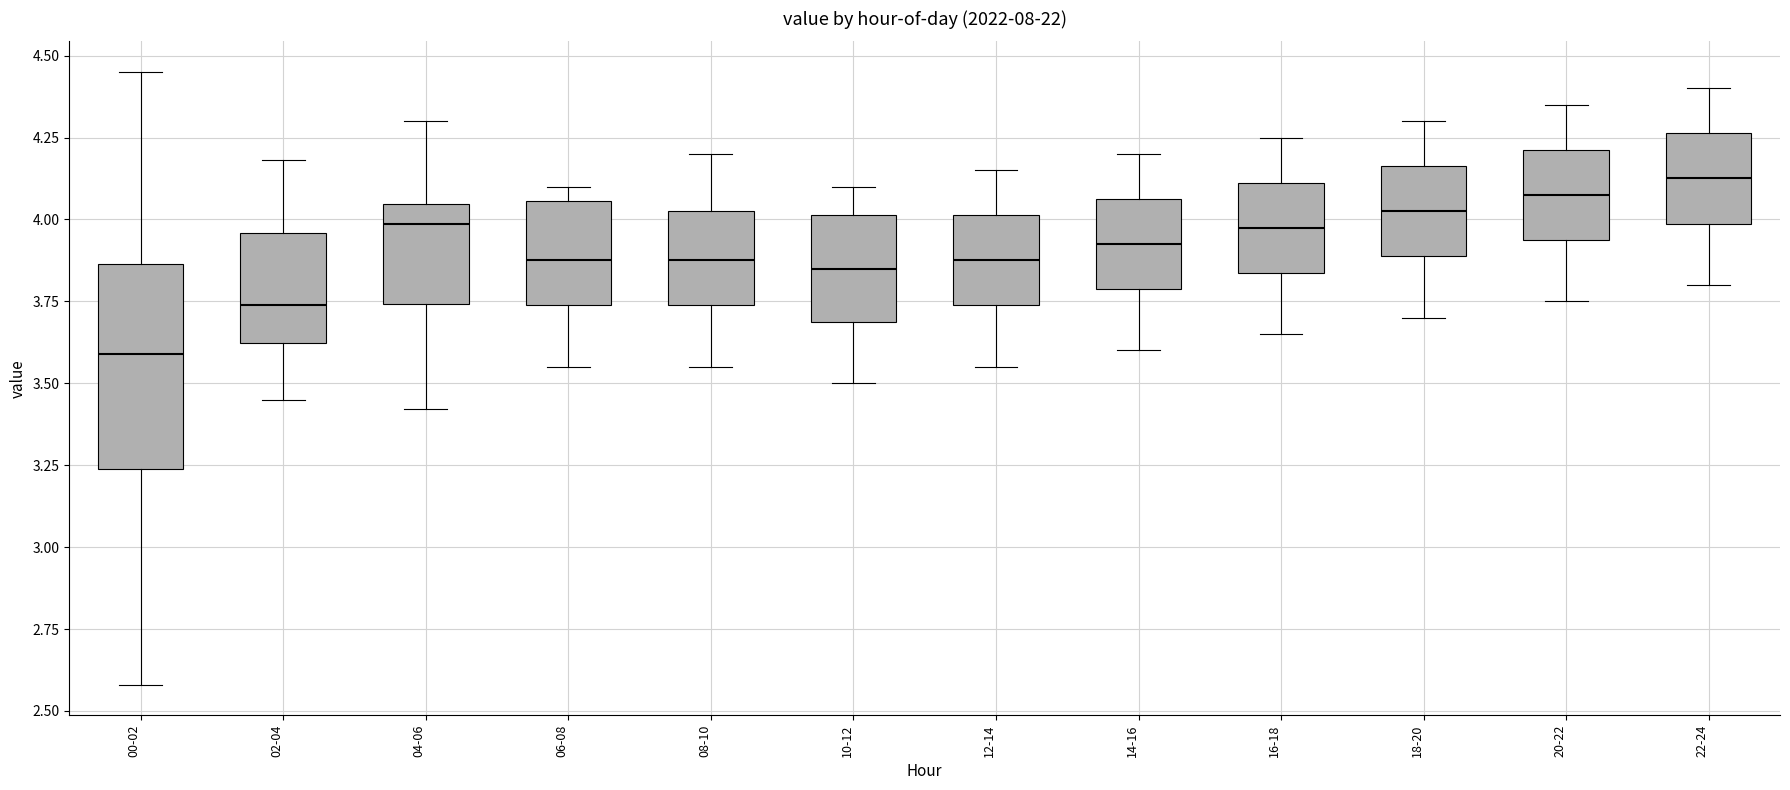

Reading left to right, read every box against the y-axis: the position of its median line, the range the box covers, and the ends of its whiskers. The values are not printed on the chart, so give them approximately, as read against the axis.

00-02: median 3.60, box 3.25 to 3.85, whiskers 2.60 to 4.45
02-04: median 3.75, box 3.60 to 3.95, whiskers 3.45 to 4.20
04-06: median 4.00, box 3.75 to 4.05, whiskers 3.40 to 4.30
06-08: median 3.90, box 3.75 to 4.05, whiskers 3.55 to 4.10
08-10: median 3.90, box 3.75 to 4.05, whiskers 3.55 to 4.20
10-12: median 3.85, box 3.70 to 4.00, whiskers 3.50 to 4.10
12-14: median 3.90, box 3.75 to 4.00, whiskers 3.55 to 4.15
14-16: median 3.95, box 3.80 to 4.05, whiskers 3.60 to 4.20
16-18: median 4.00, box 3.85 to 4.10, whiskers 3.65 to 4.25
18-20: median 4.05, box 3.90 to 4.15, whiskers 3.70 to 4.30
20-22: median 4.10, box 3.95 to 4.20, whiskers 3.75 to 4.35
22-24: median 4.15, box 4.00 to 4.25, whiskers 3.80 to 4.40